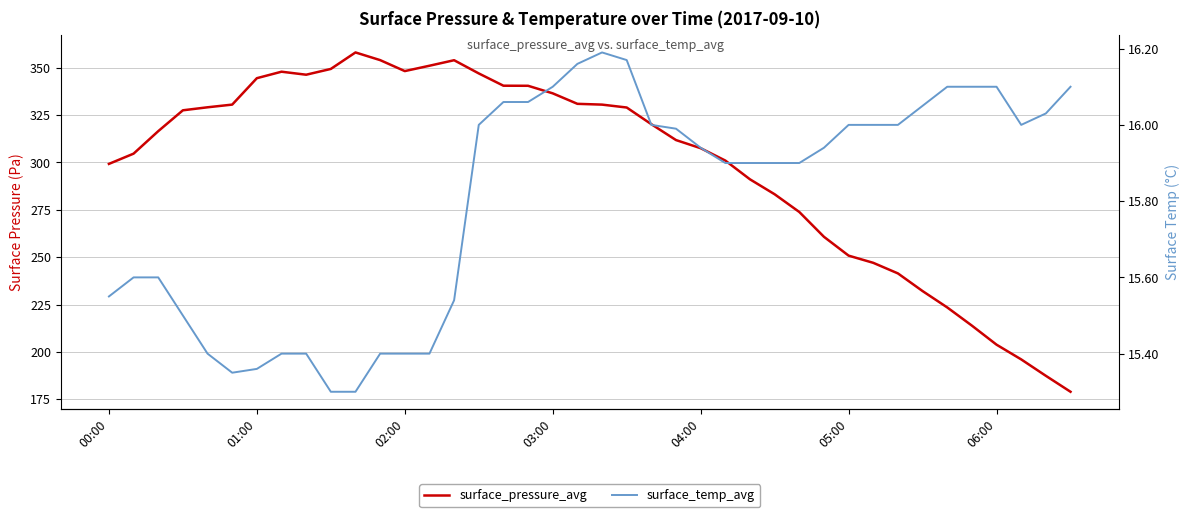

Which series has the largest total across all categories?

surface_pressure_avg